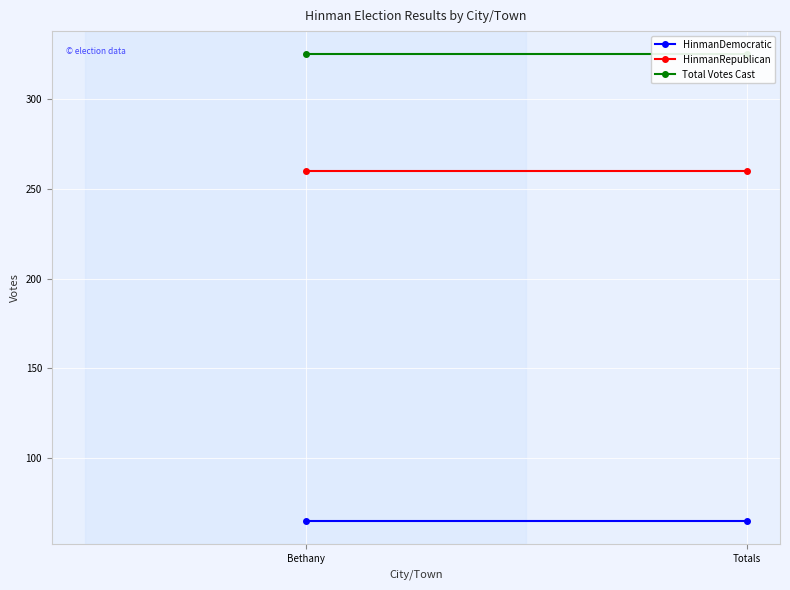

Is the value of HinmanDemocratic at Bethany greater than the value of Total Votes Cast at Totals?

No